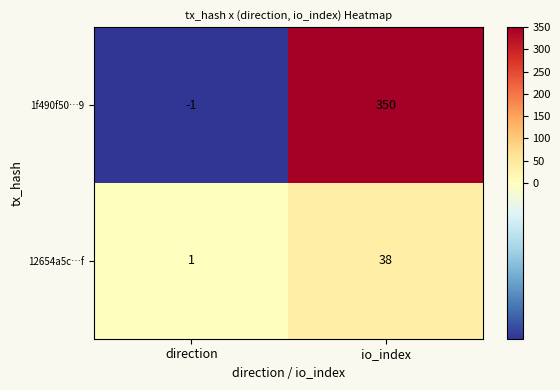

Reading left to right, what are all the values shown in this chart?

1f490f50…9: direction=-1	io_index=350
12654a5c…f: direction=1	io_index=38